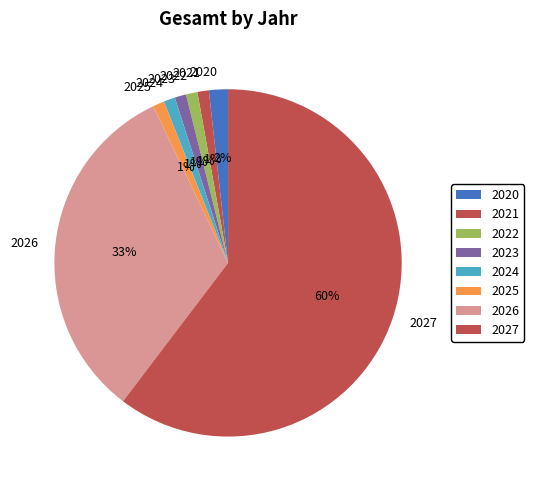

To the nearest percent, what is the average slice percentage?

12%